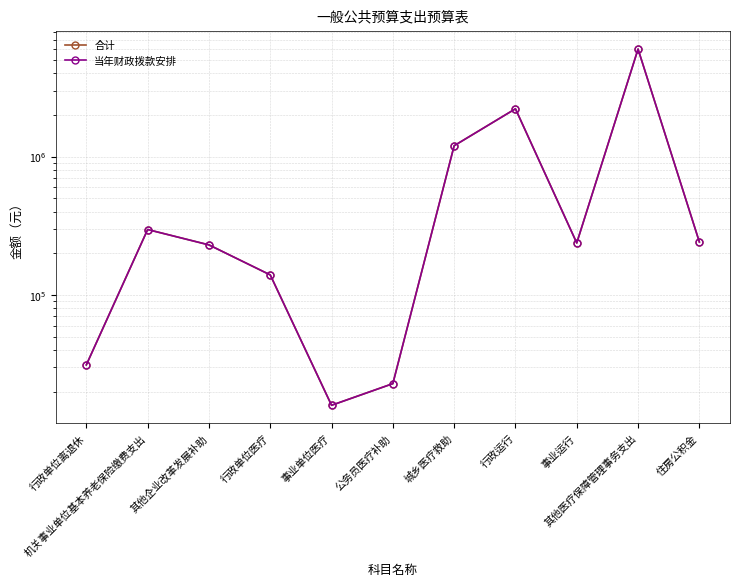

How many interior local valleys does the 合计 series have?

2